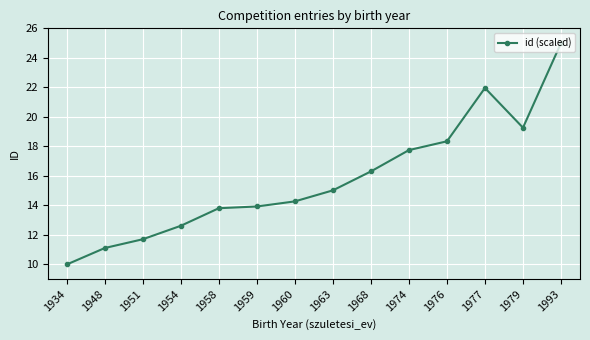

At which label does the data first exceed 15?

1963